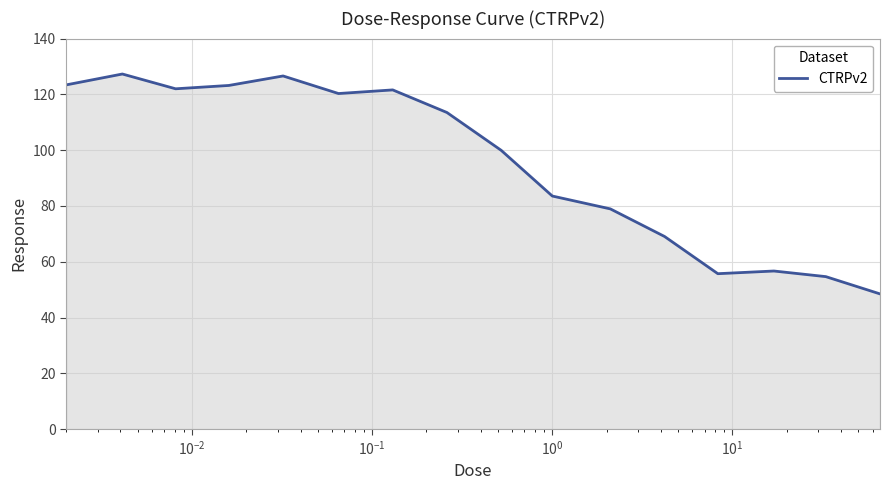

What is the maximum value shown in the chart?

127.3